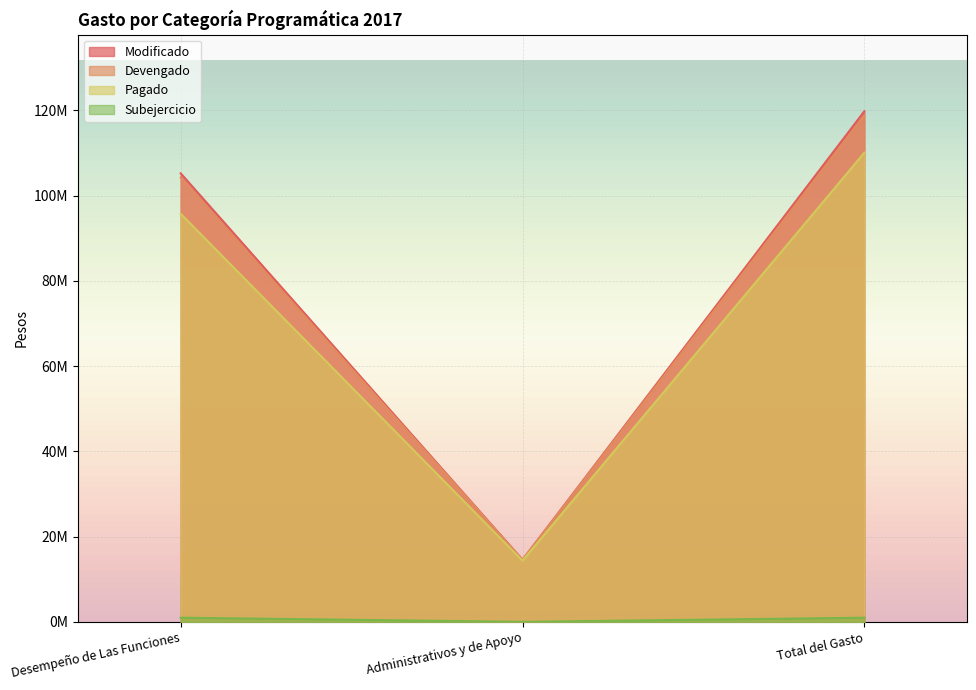

Which series has the largest total across all categories?

Modificado